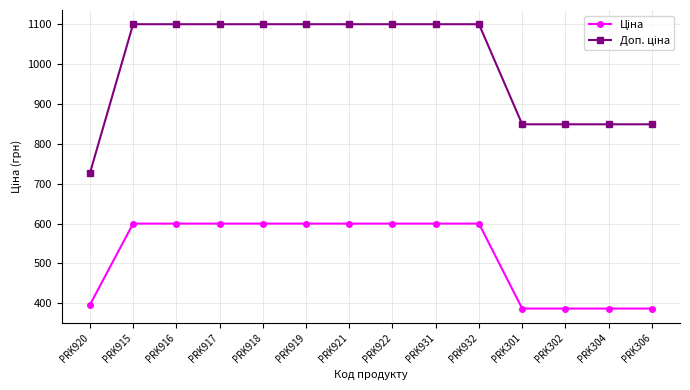

What is the label of the 4th point from the right?

PRK301